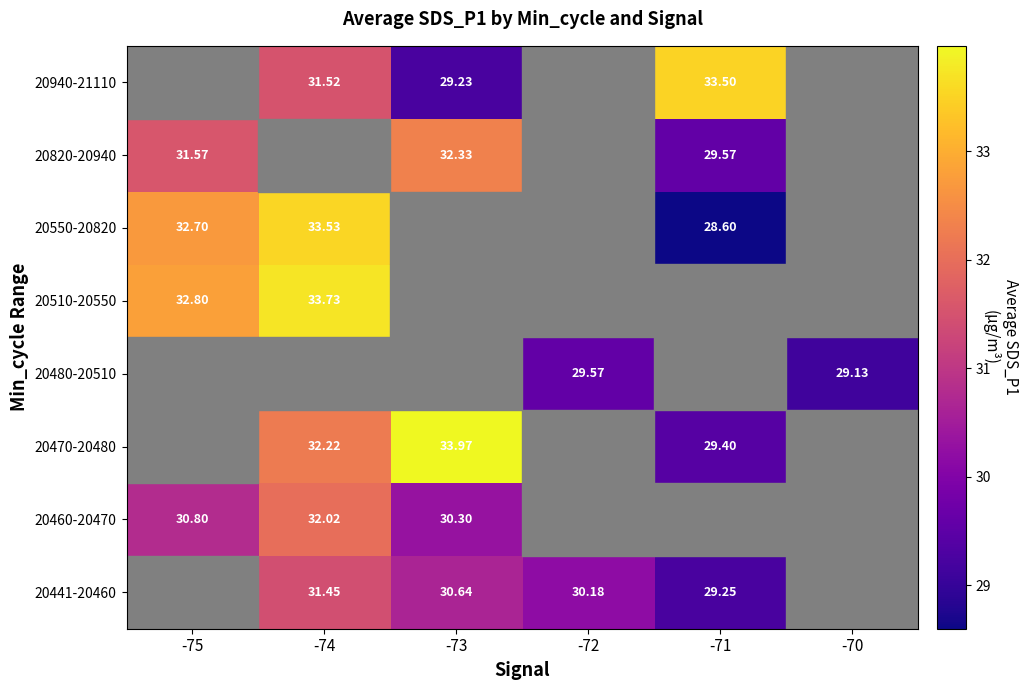

Count the number of data series in this chart.

8